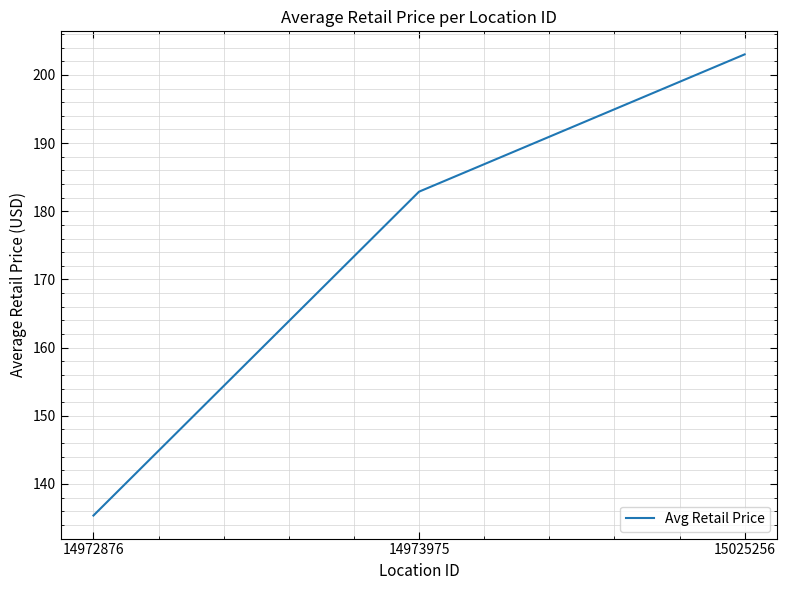

List the labels in order of value, smallest first.

14972876, 14973975, 15025256